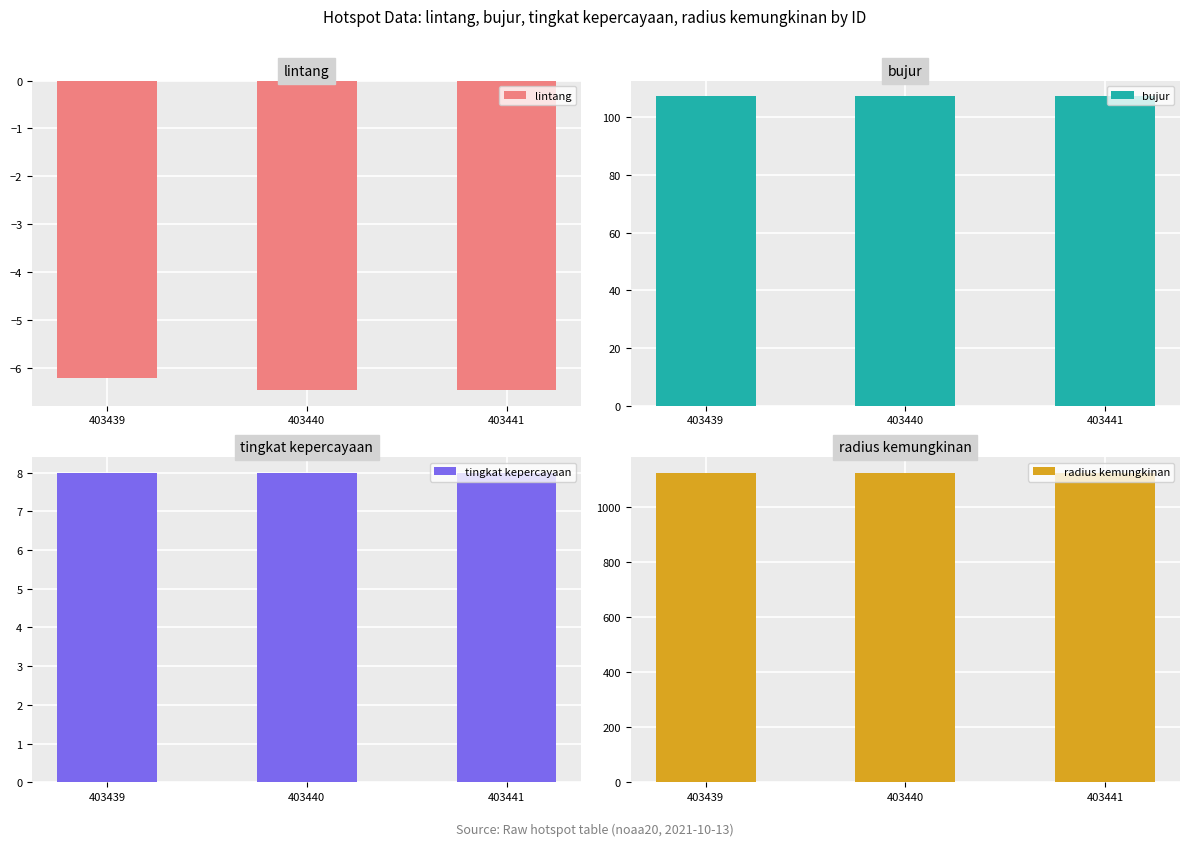

What are all the series names shown in the legend?

lintang, bujur, tingkat kepercayaan, radius kemungkinan